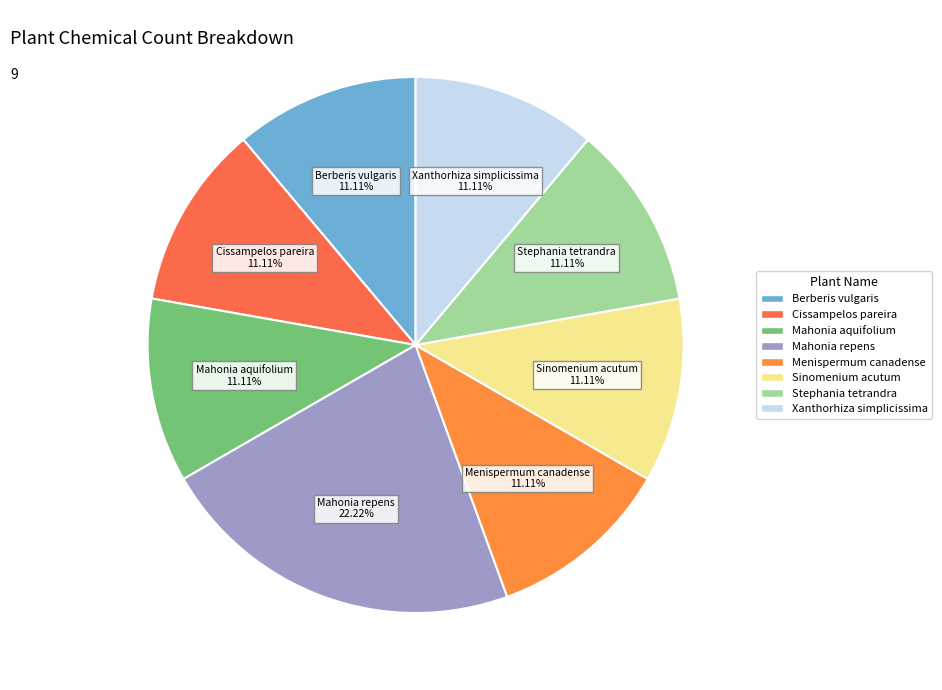

The Xanthorhiza simplicissima slice represents 11% of the pie. True or false?

True